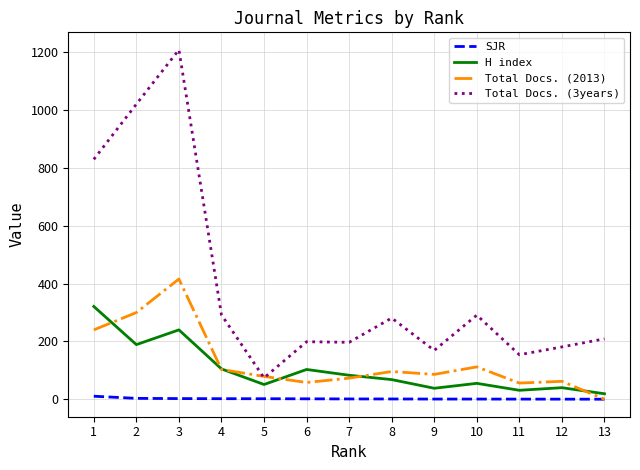

True or false: H index has a value of 19.0 at 13.

True